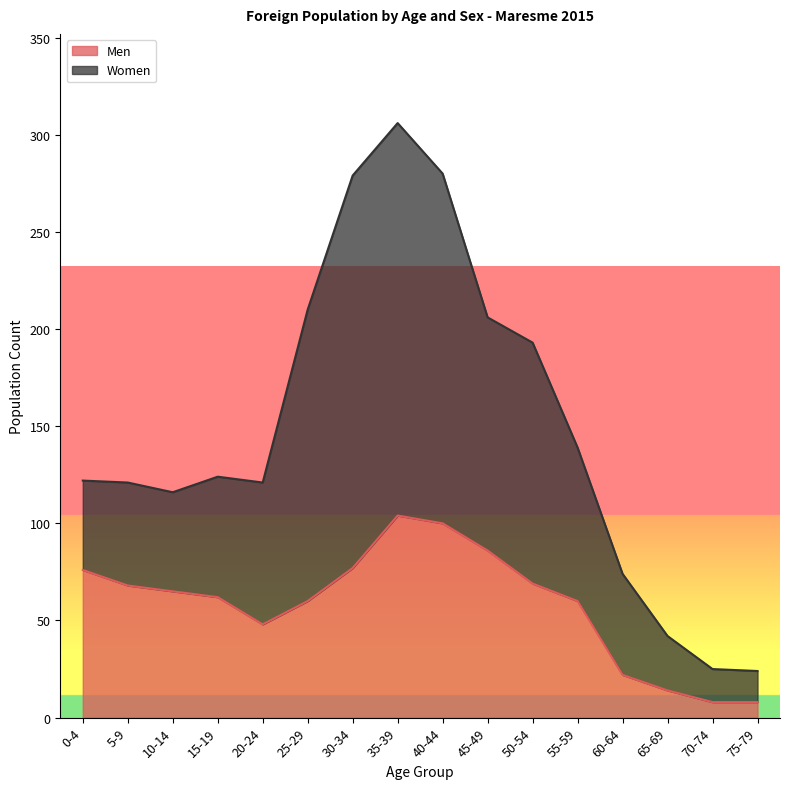

At which label does the data first exceed 65?

0-4